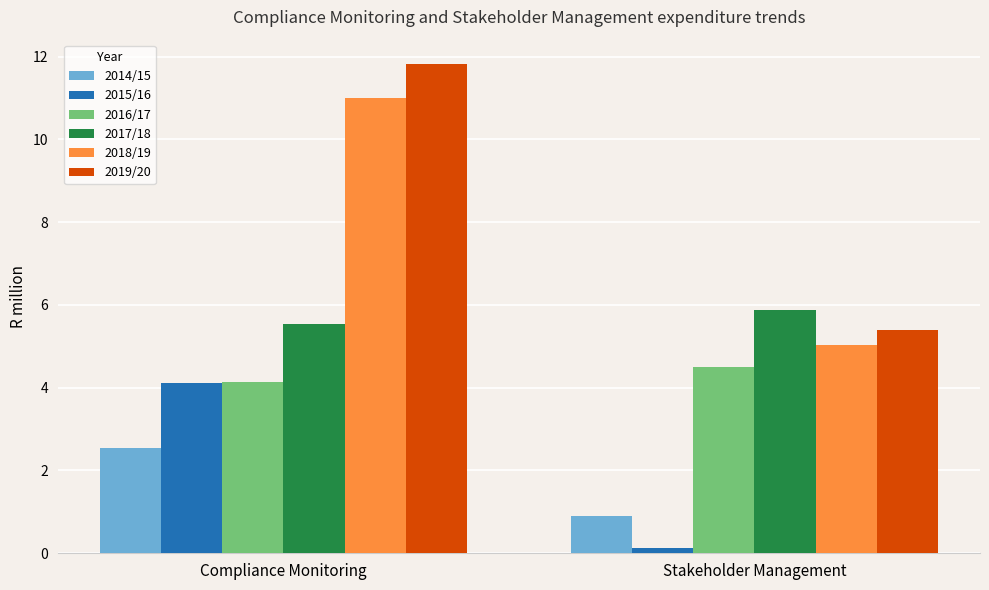

Reading left to right, list all the values displayed in this chart.

2014/15: 2.5	0.9
2015/16: 4.1	0.1
2016/17: 4.1	4.5
2017/18: 5.5	5.9
2018/19: 11.0	5.0
2019/20: 11.8	5.4